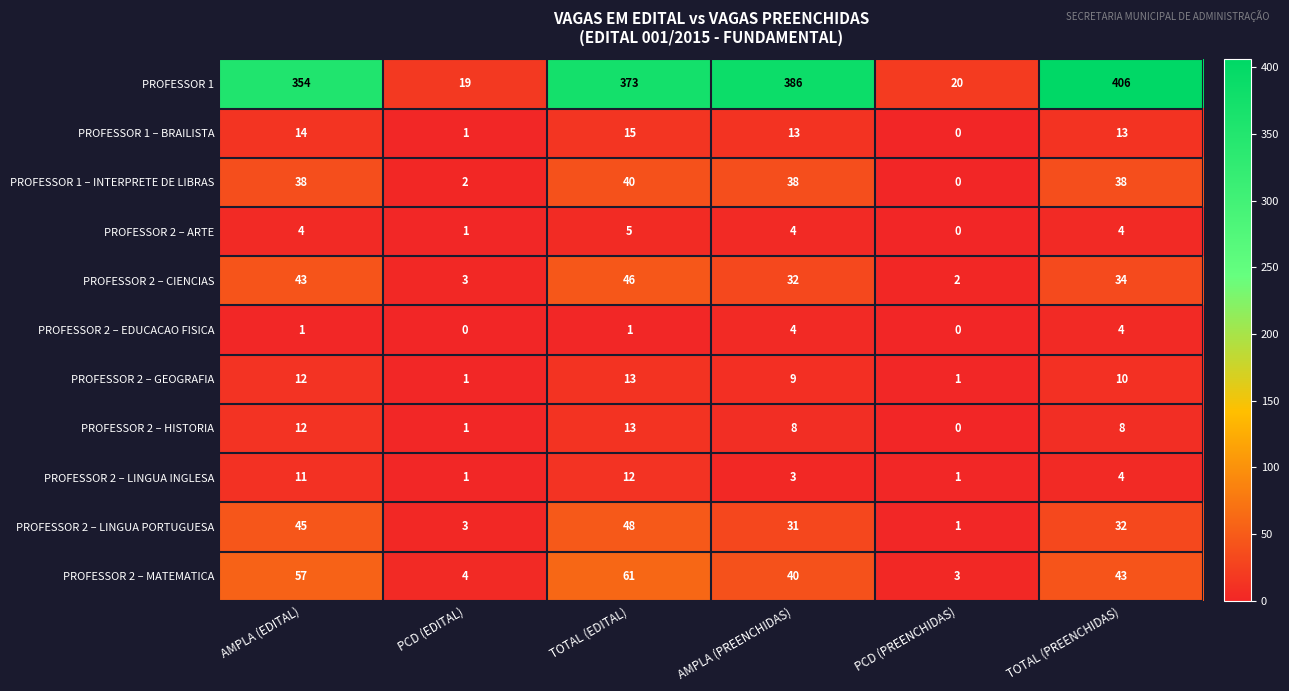

Where is PROFESSOR 1 nearest to the value 212?

AMPLA (EDITAL)